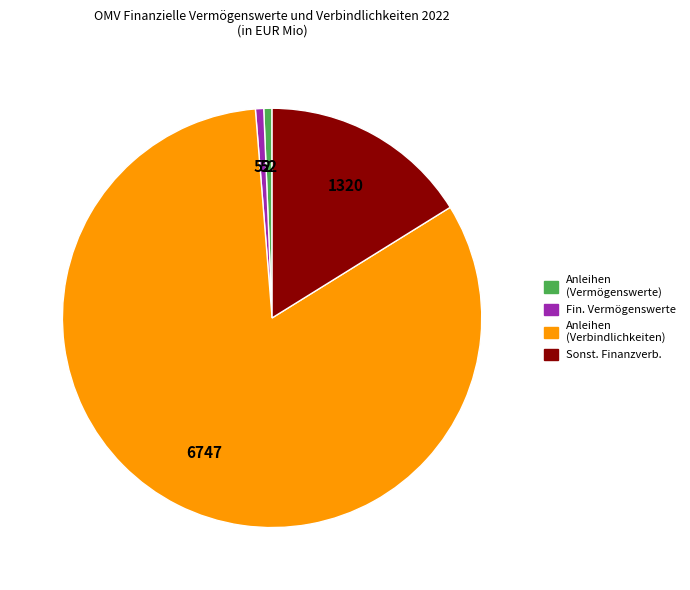

Count the number of slices in the pie.

4